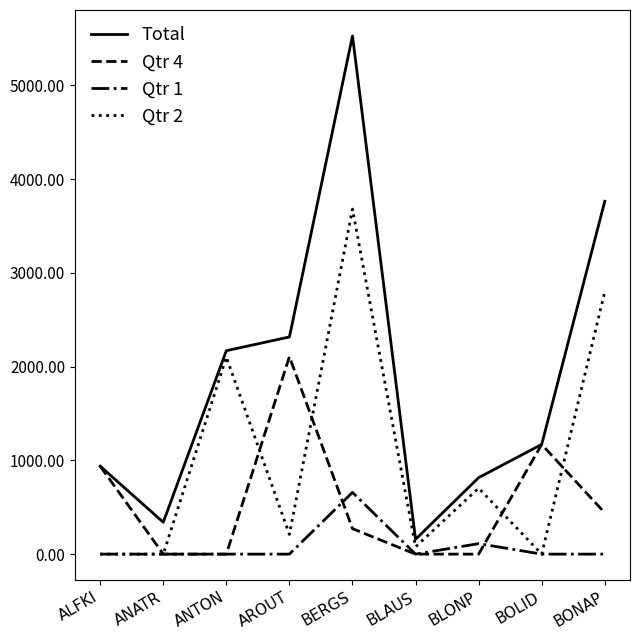

The value of Qtr 4 at BONAP is 217.2. True or false?

False